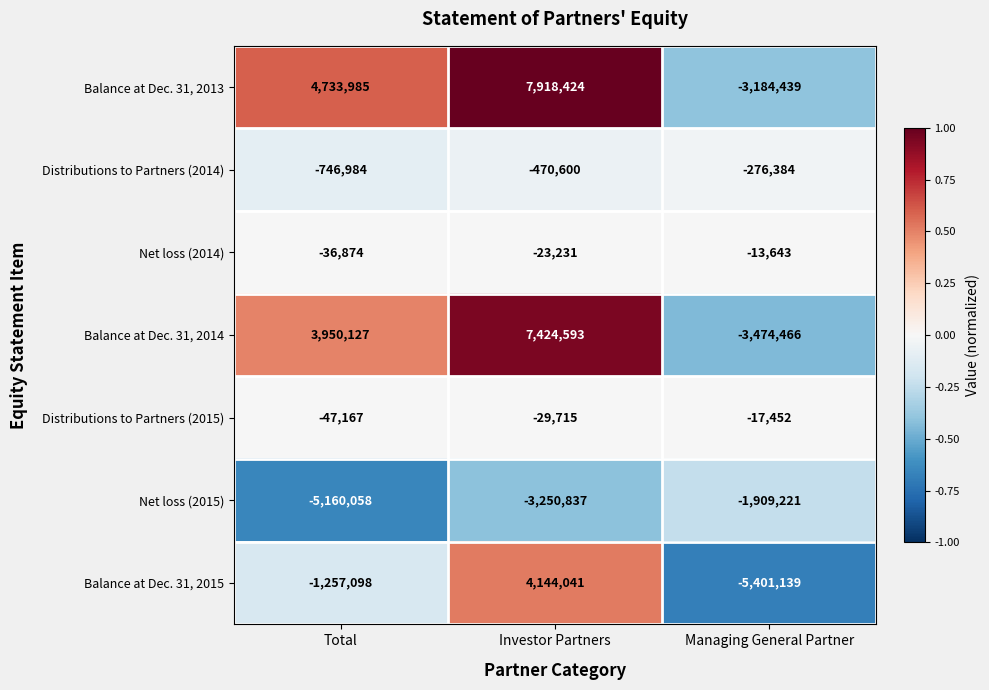

Between Total and Managing General Partner, which series saw the biggest shift?

Balance at Dec. 31, 2013